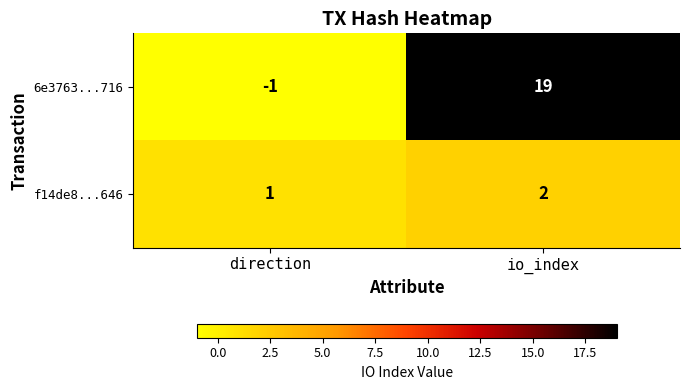

What is the sum of all f14de8...646 values?

3